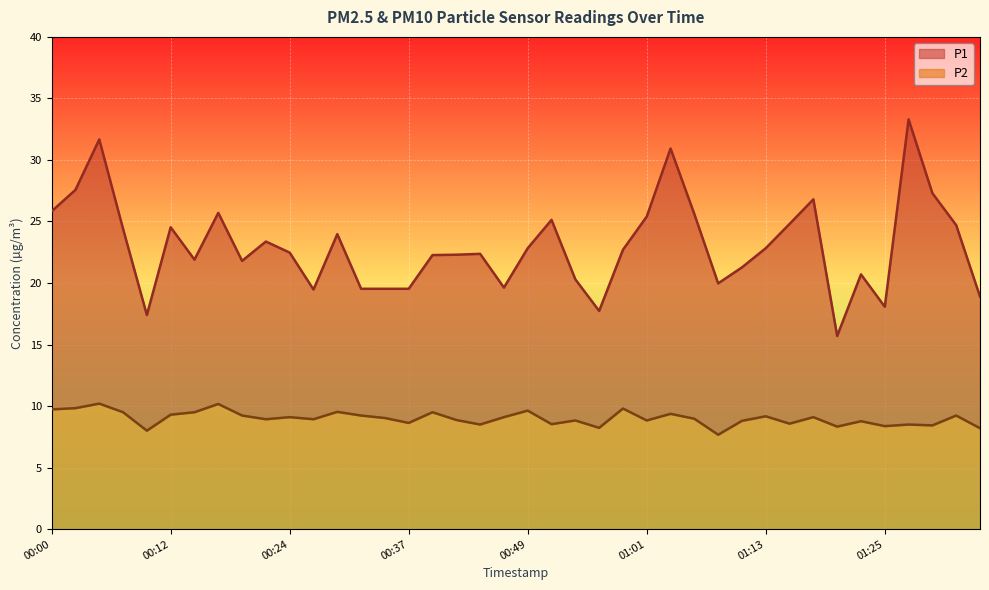

Count the number of categories in the chart.

40